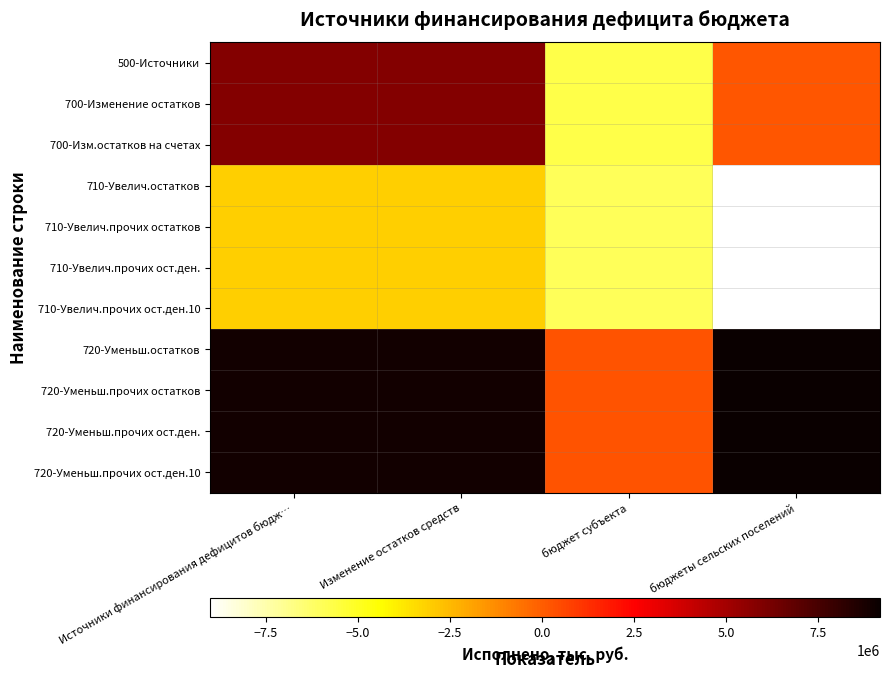

Which series has the widest spread of values?

500-Источники